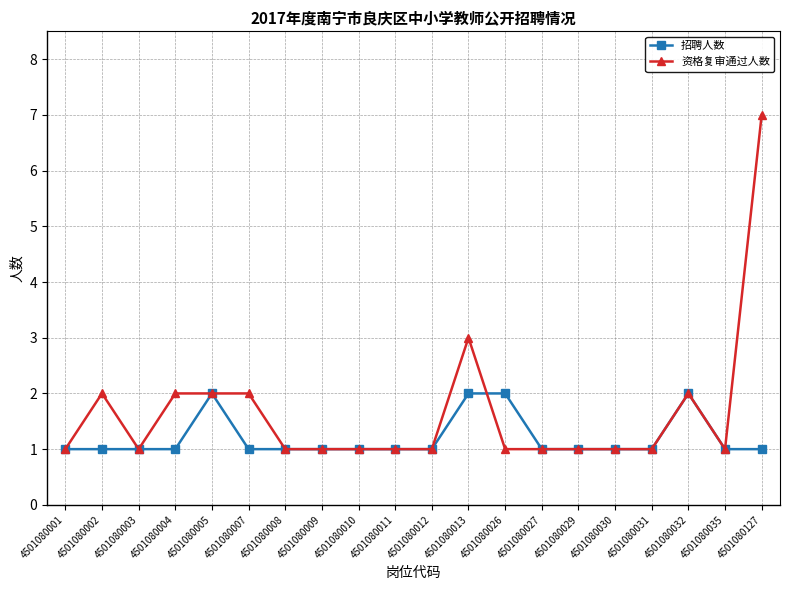

What is the total value across all series at 4501080127?

8